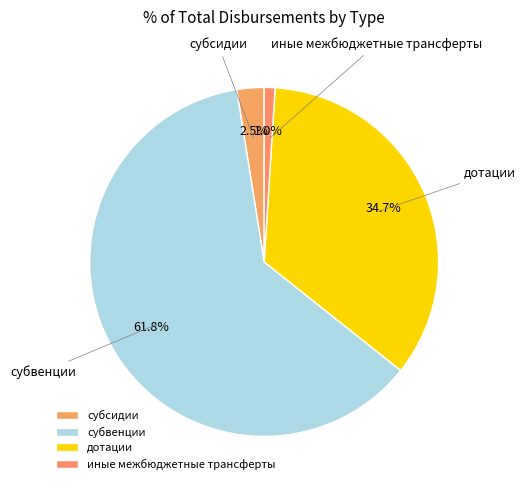

Count the number of slices in the pie.

4